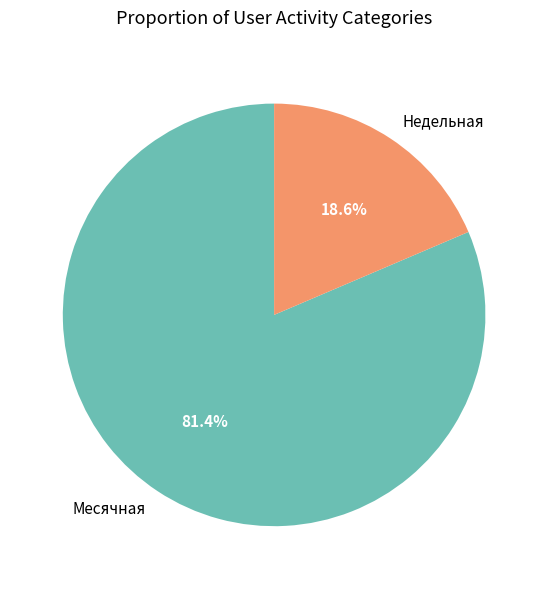

What is the total percentage of Недельная and Месячная?

100.0%